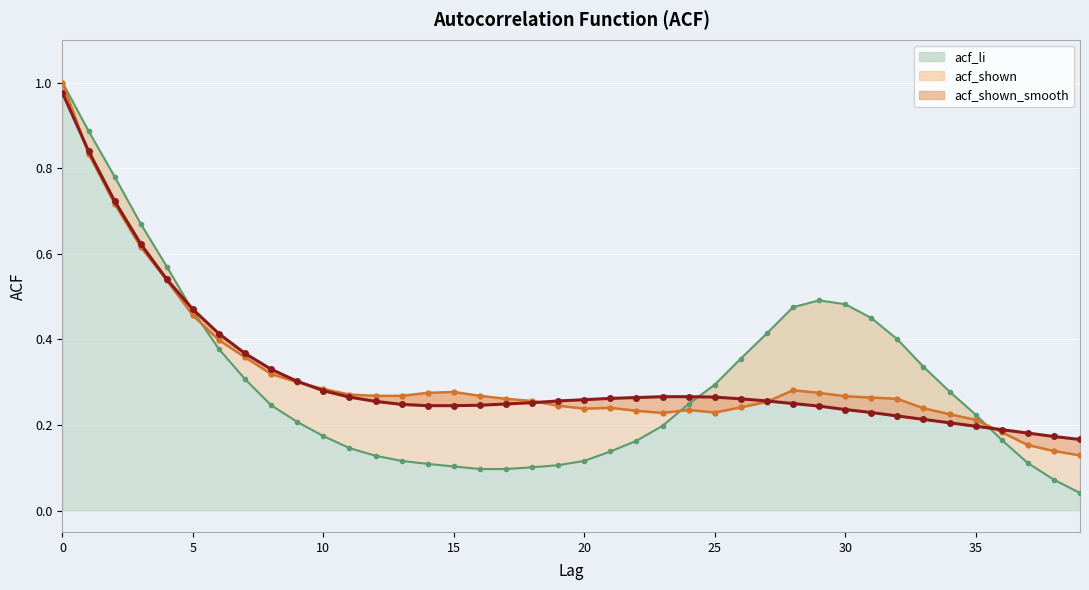

At which category does the chart reach its minimum across all series?

39